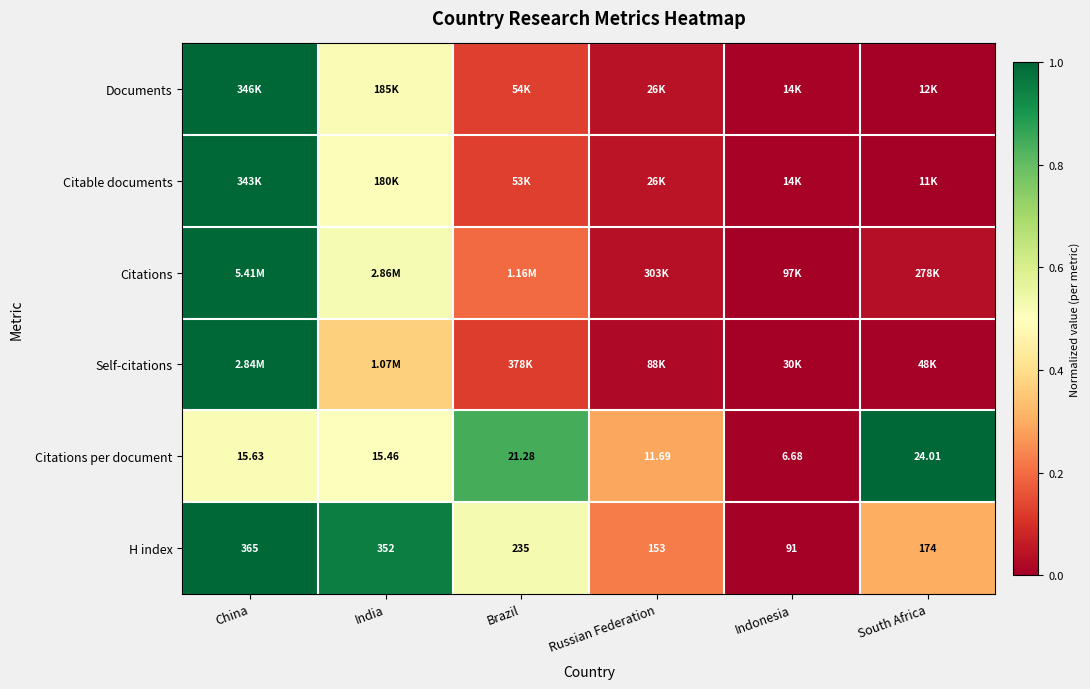

Where is H index nearest to the value 228?

Brazil